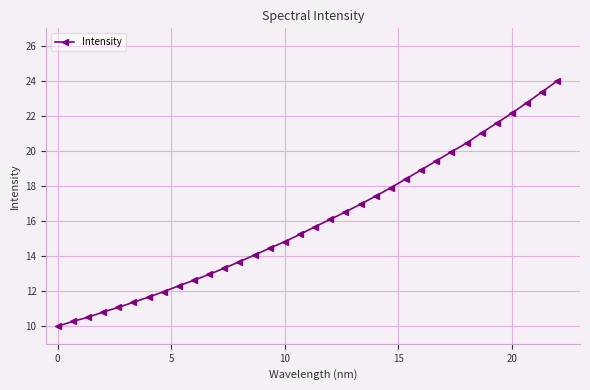

What is the minimum value shown in the chart?

10.0